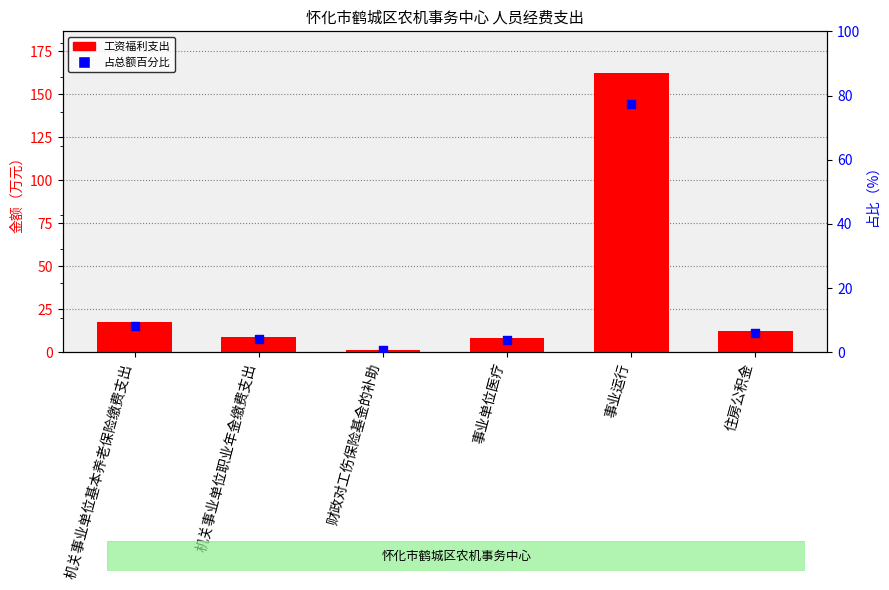

Which series contains the highest Y value?

工资福利支出